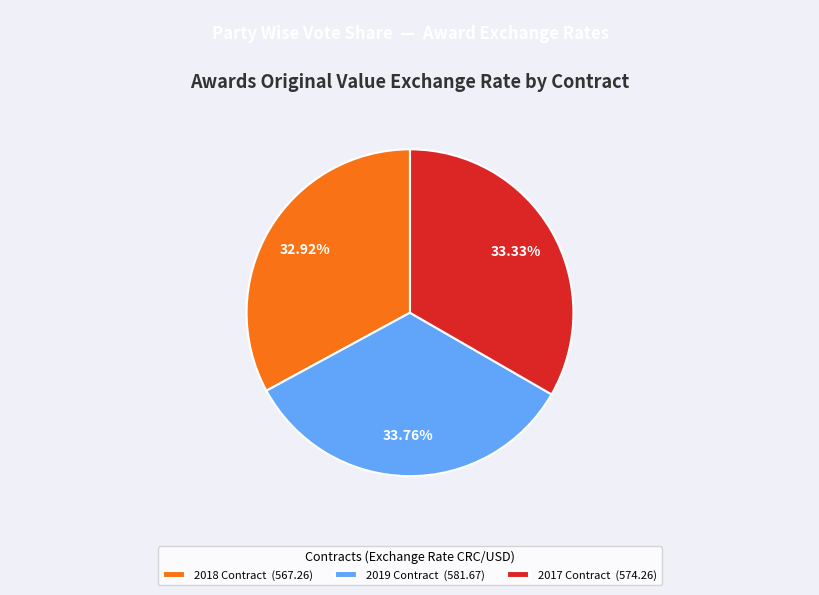

Does 2017 Contract (574.26) represent more than half of the total?

No